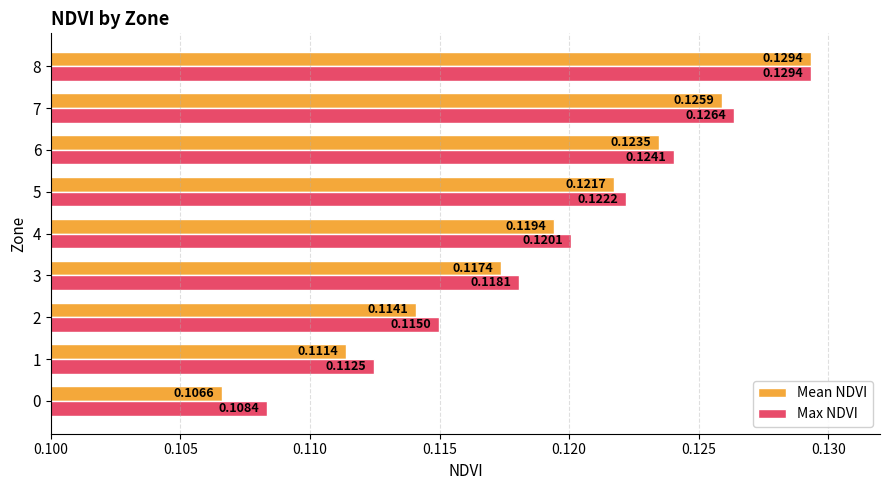

Which series has the largest range (max minus min)?

Mean NDVI